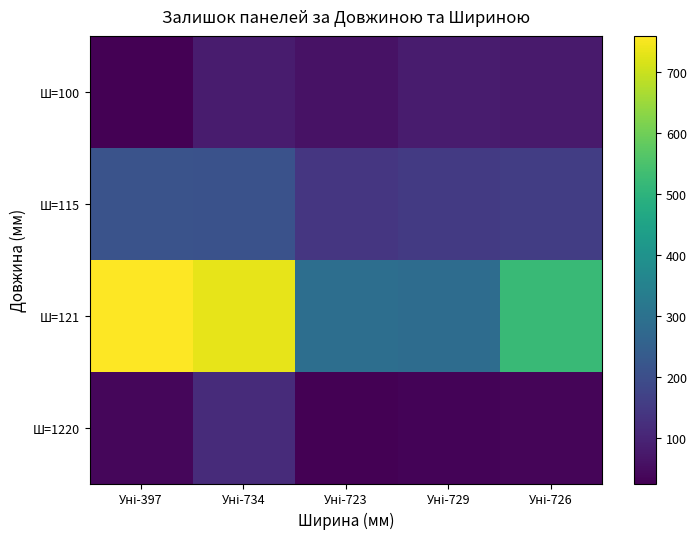

Rank the series at Уні-734 from highest to lowest value.

Ш=121, Ш=115, Ш=1220, Ш=100